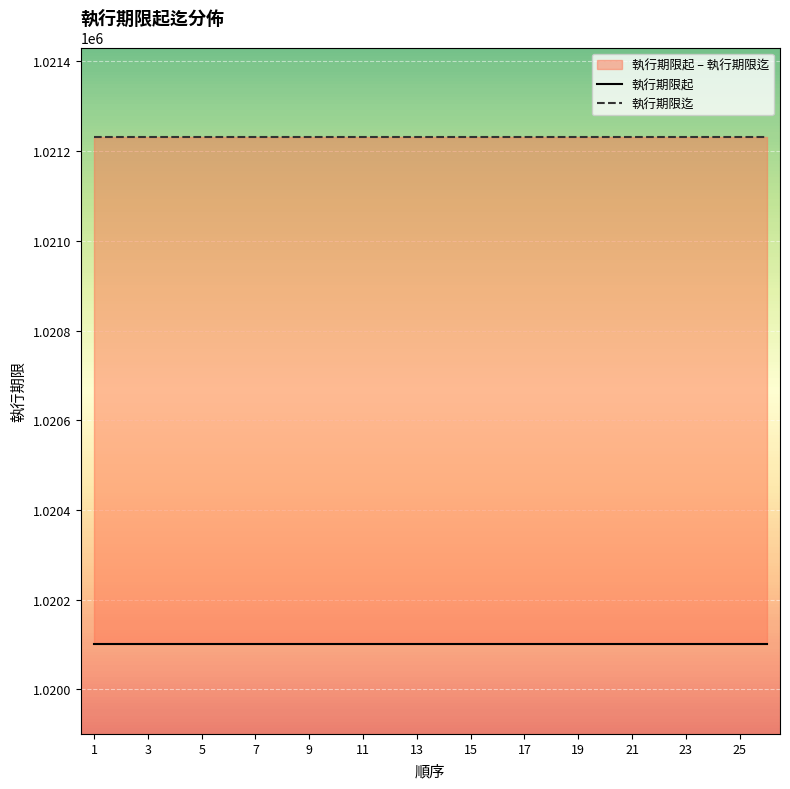

At how many categories does at least one series exceed 1020346?

26